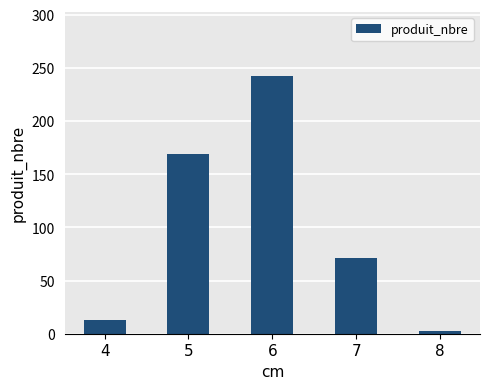

How many data points are less than 71?

2